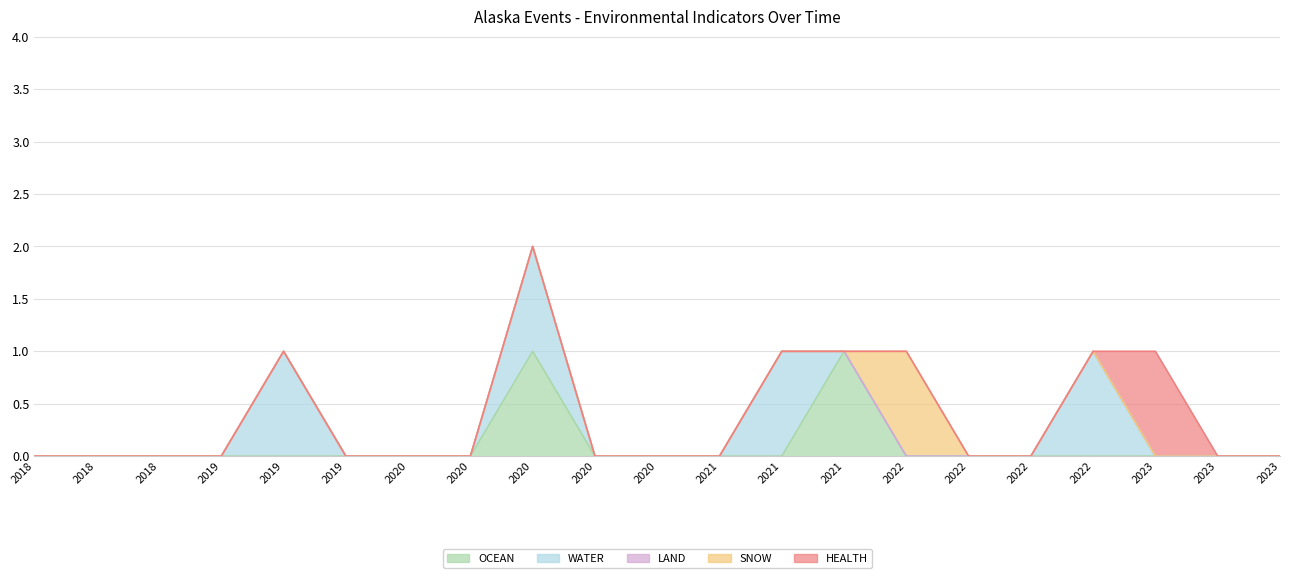

Which has a higher value, 2020-05-21 or 2020-08-27?

2020-05-21